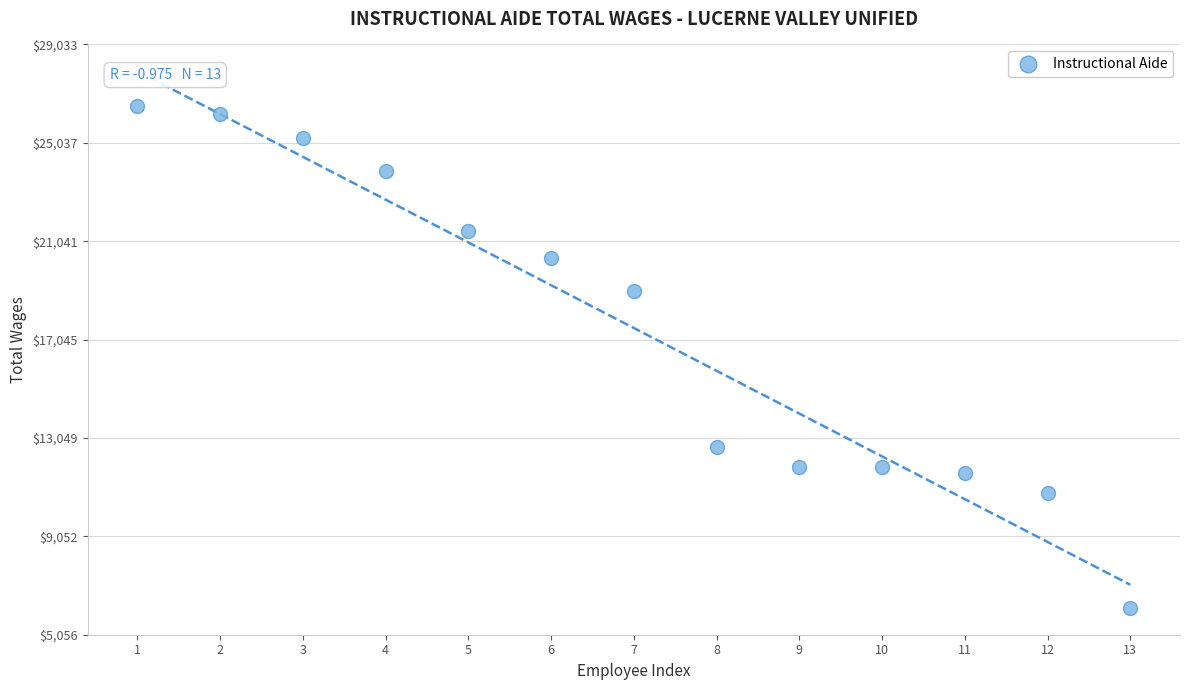

What Y value in the scatter plot is closest to 16329?

19031